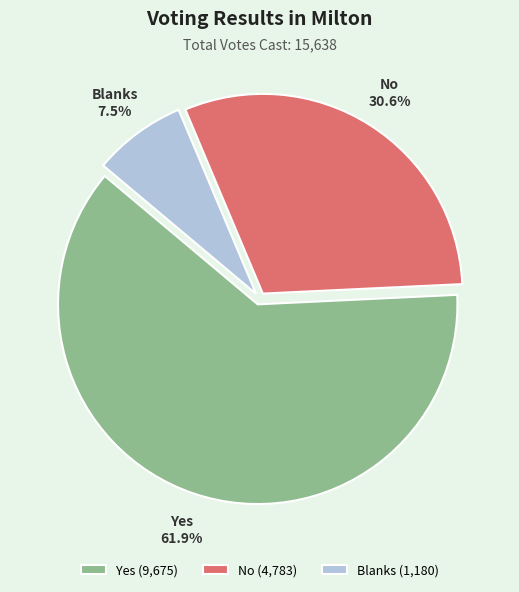

To the nearest percent, what is the combined percentage of Blanks and No?

38%